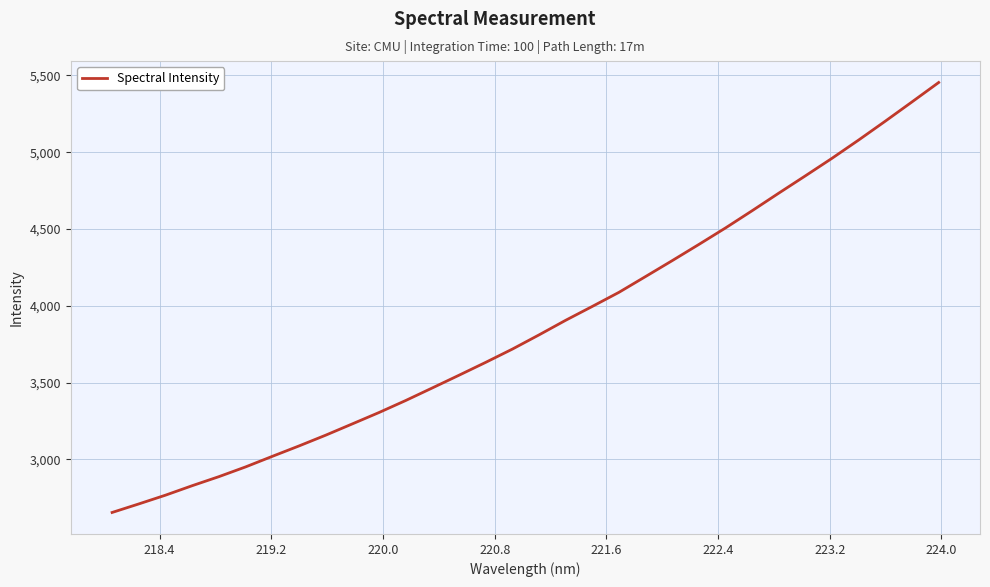

What is the minimum value shown in the chart?

2654.1